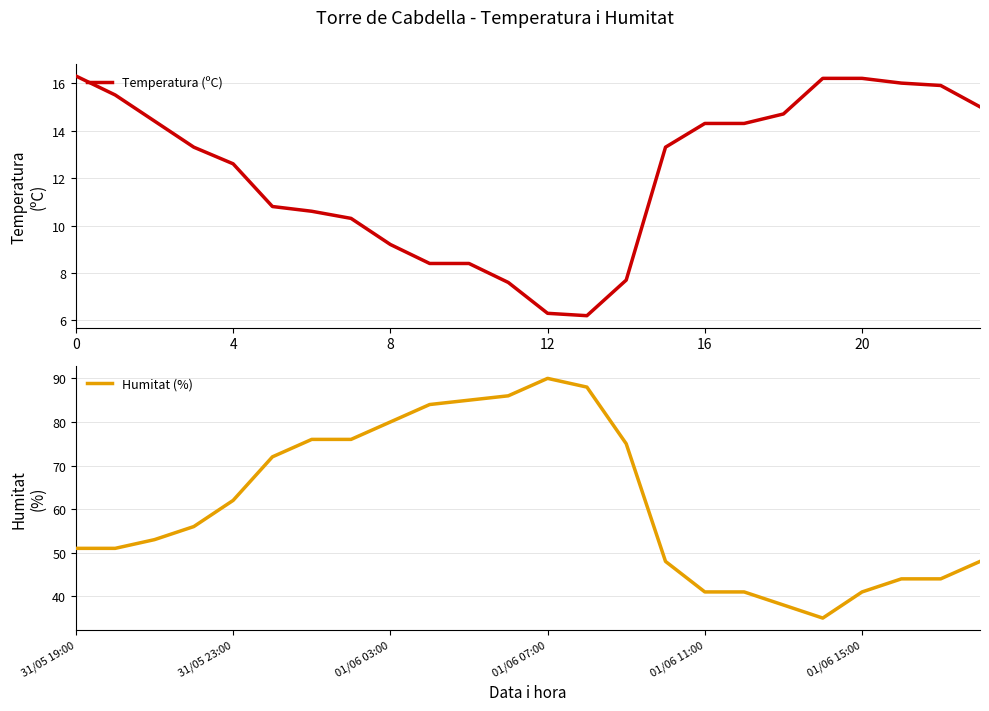

Reading right to left, extract all data points from this chart.

Temperatura (ºC): 15.0	15.9	16.0	16.2	16.2	14.7	14.3	14.3	13.3	7.7	6.2	6.3	7.6	8.4	8.4	9.2	10.3	10.6	10.8	12.6	13.3	14.4	15.5	16.3
Humitat (%): 48.0	44.0	44.0	41.0	35.0	38.0	41.0	41.0	48.0	75.0	88.0	90.0	86.0	85.0	84.0	80.0	76.0	76.0	72.0	62.0	56.0	53.0	51.0	51.0